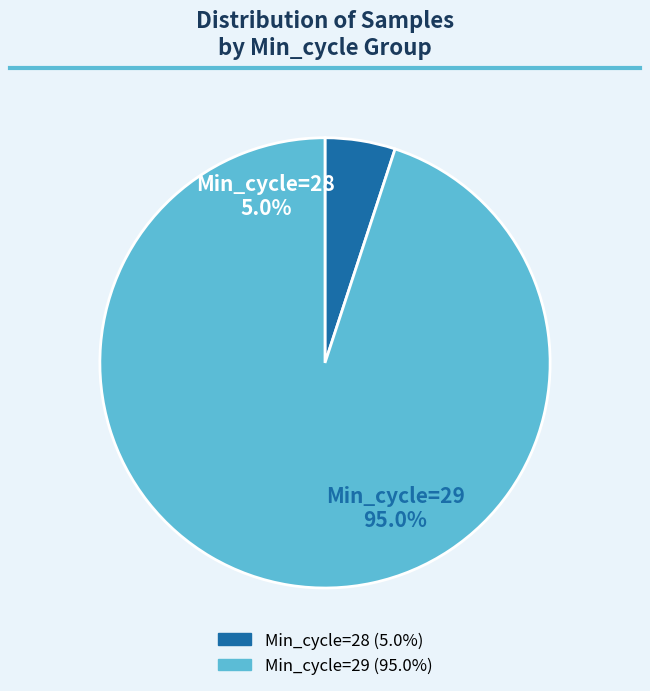

The 29 slice represents 1% of the pie. True or false?

False